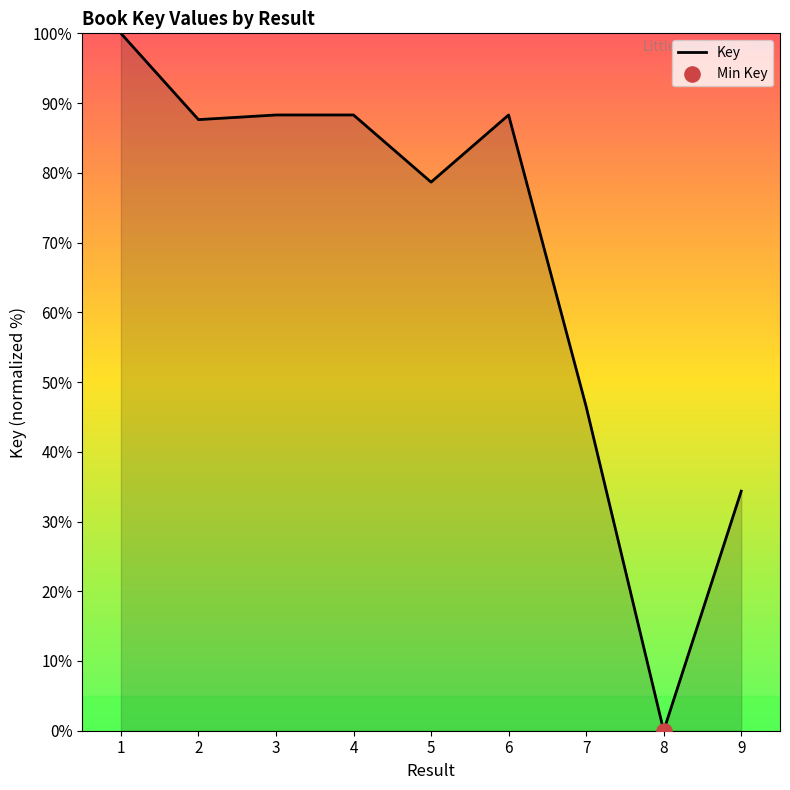

What is the ratio of the value at 5 to the value at 6?

0.9